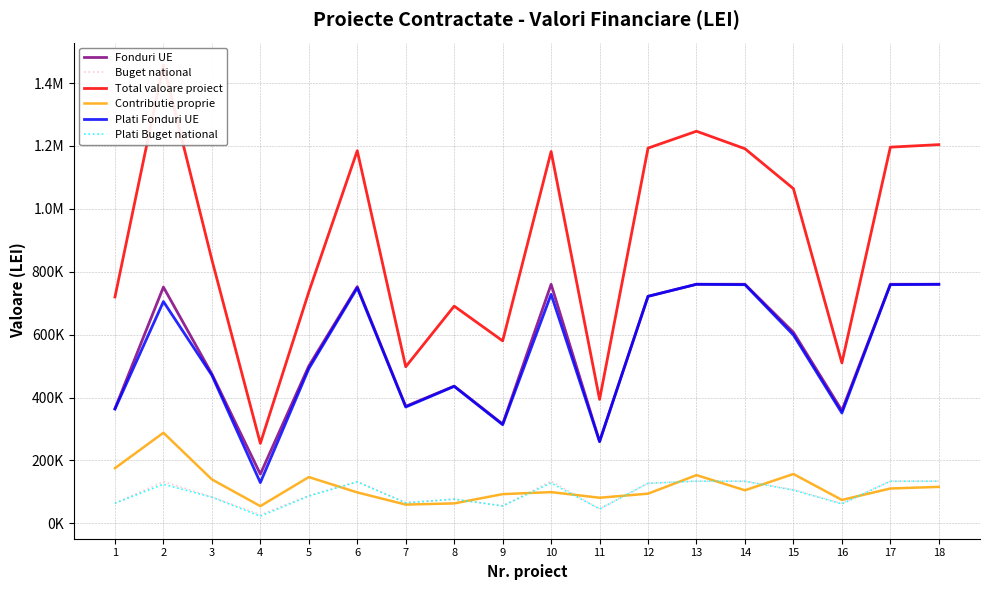

Is this an area chart (filled region under the line)?

No